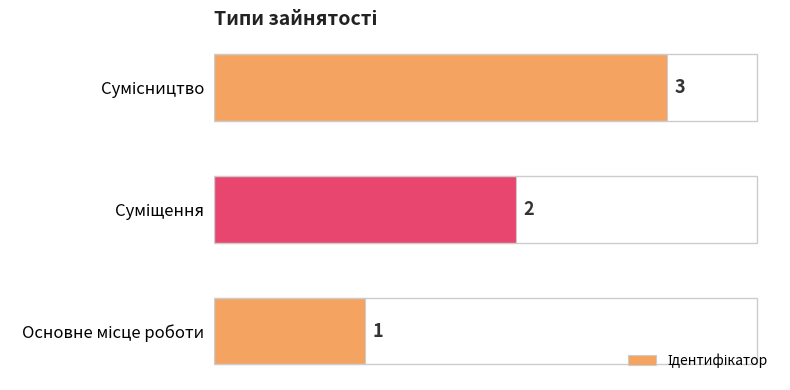

What is the sum of all values?

6